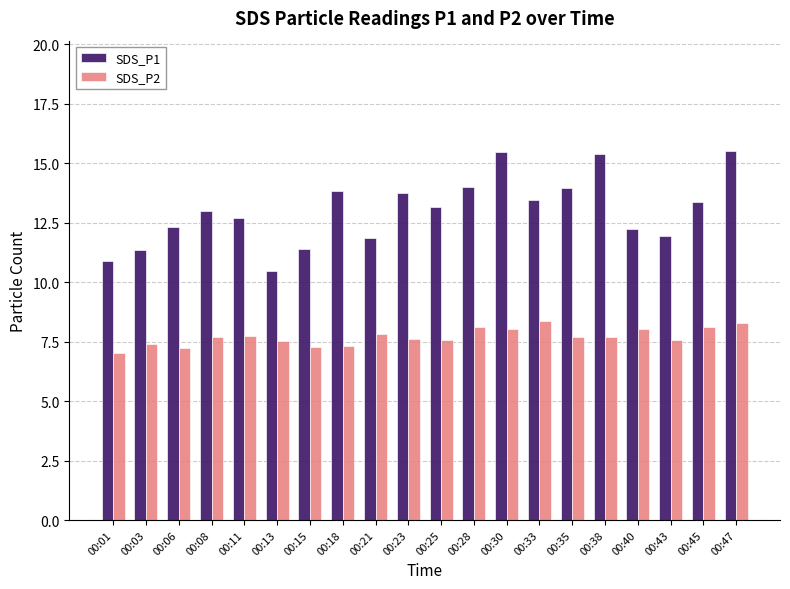

How many data points does each series have?

20